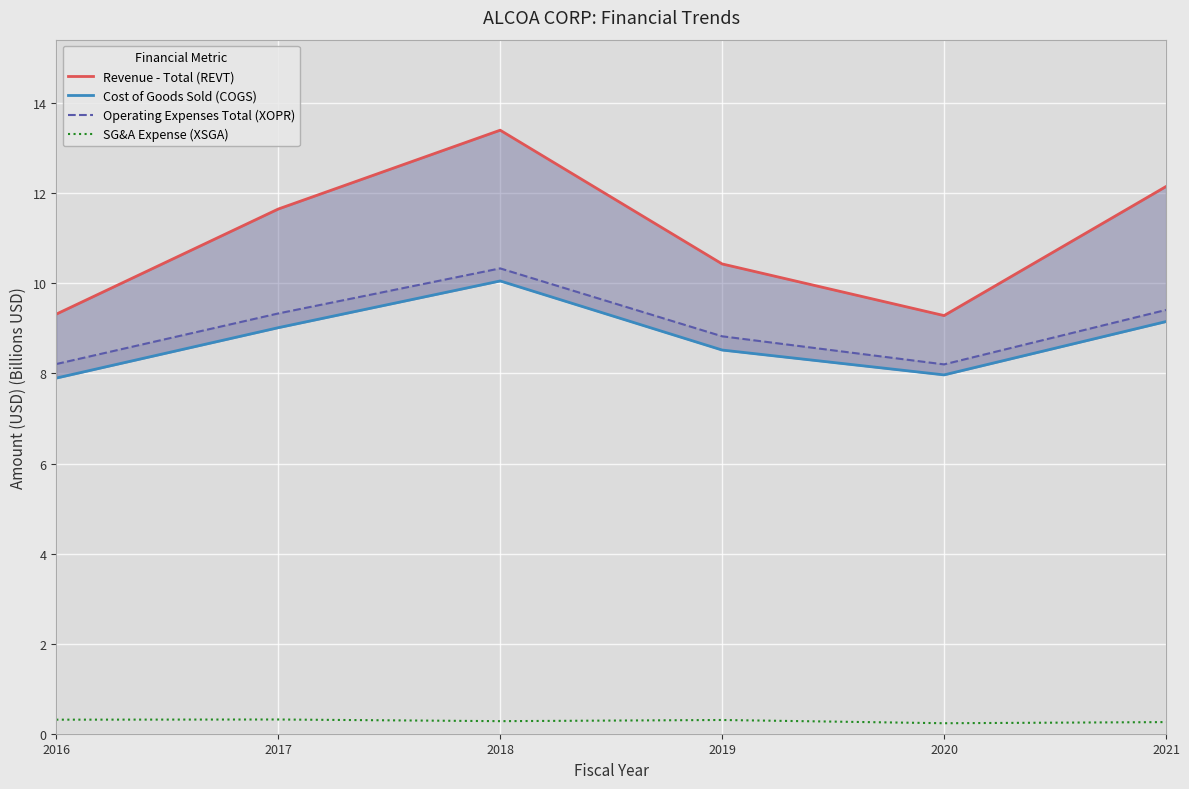

How many categories are shown in the chart?

6